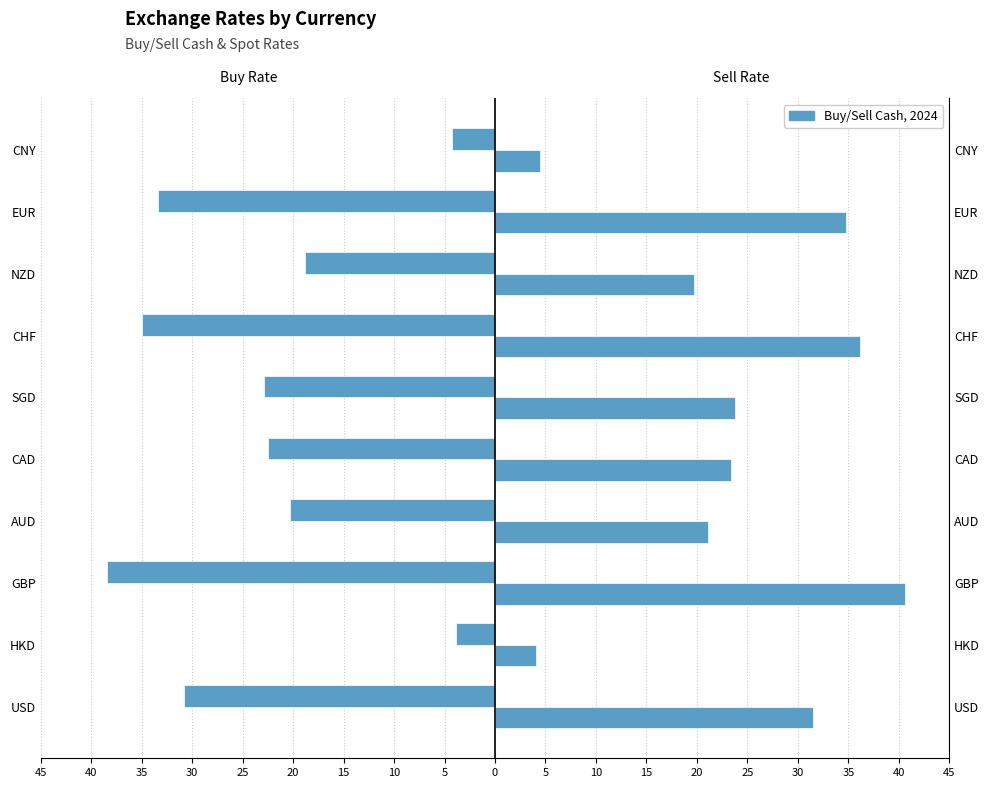

What is the sum of all Sell Cash values?

239.5